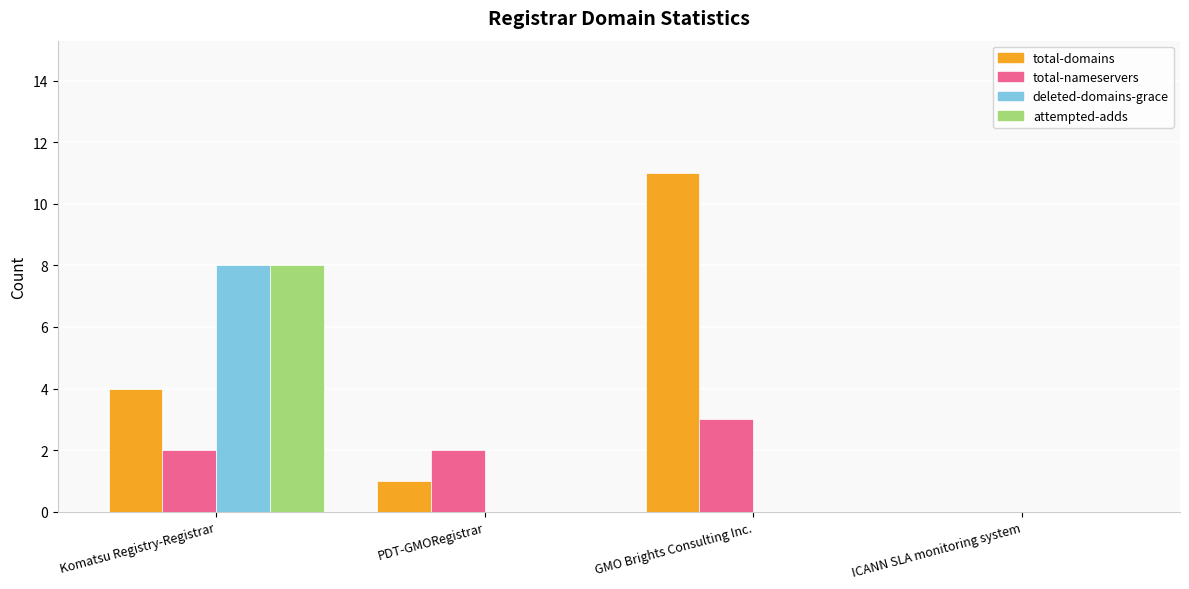

The total-nameservers series shows 2 at PDT-GMORegistrar. True or false?

True